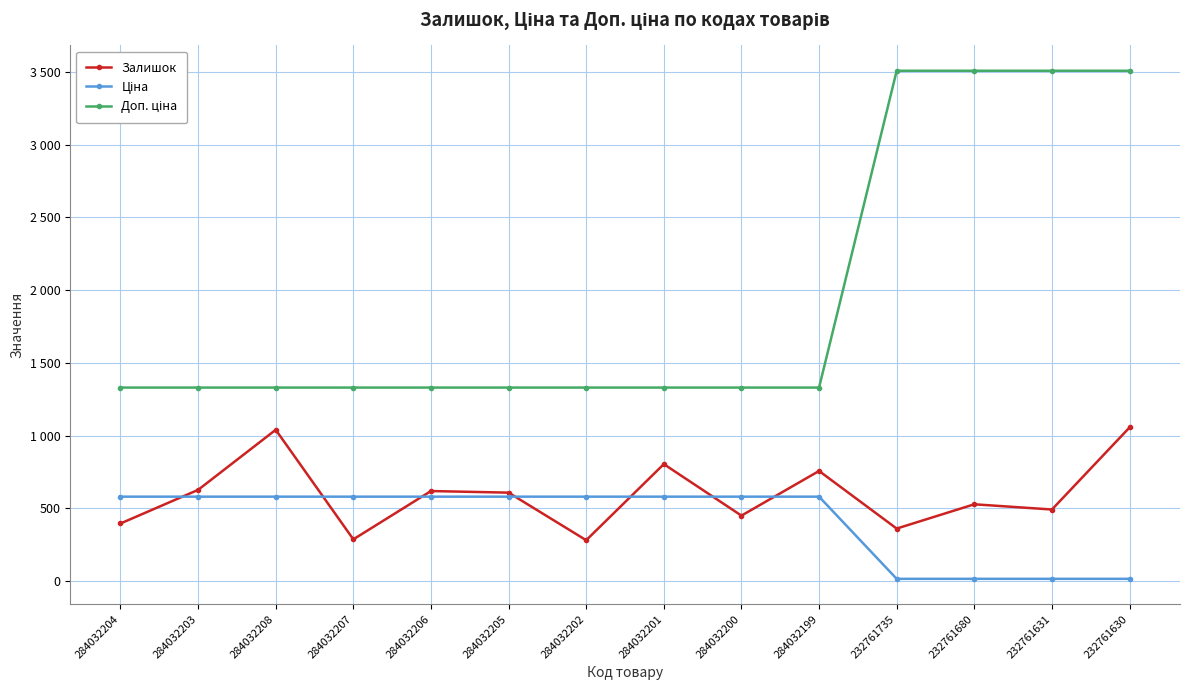

Where do Залишок and Ціна first cross each other?

284032204 and 284032203